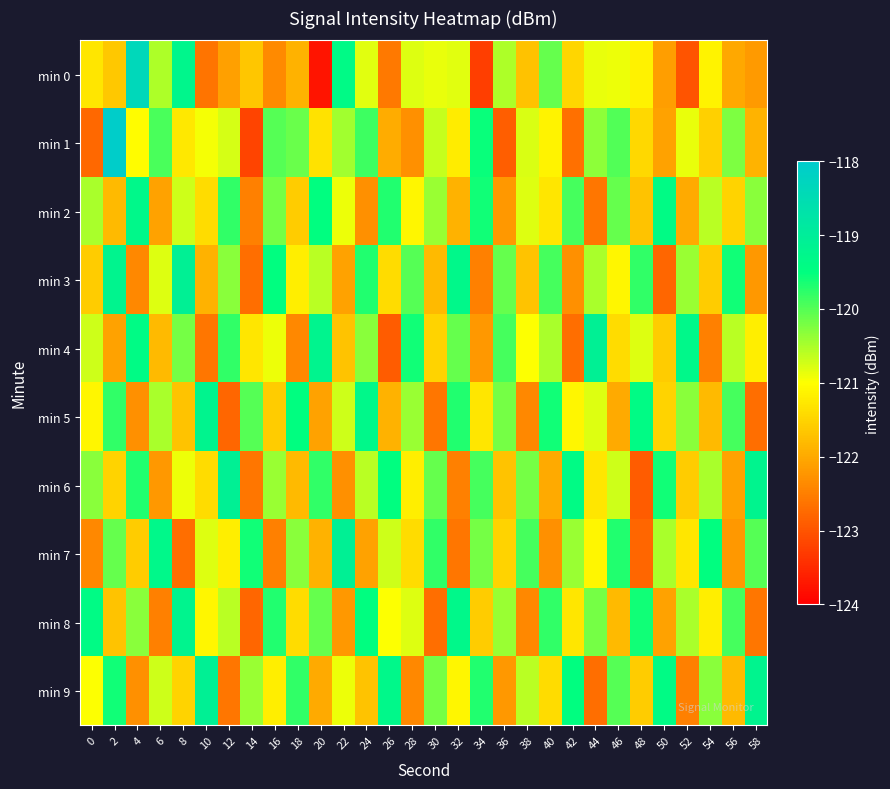

Reading right to left, what are all the values shown in this chart?

min 0: 58=-122.2	56=-122.0	54=-121.1	52=-123.0	50=-122.1	48=-121.2	46=-120.9	44=-120.9	42=-121.5	40=-120.1	38=-121.7	36=-120.5	34=-123.3	32=-120.8	30=-120.9	28=-120.8	26=-122.6	24=-120.8	22=-119.4	20=-123.8	18=-121.9	16=-122.4	14=-121.7	12=-122.1	10=-122.6	8=-119.3	6=-120.5	4=-118.4	2=-121.7	0=-121.3
min 1: 58=-121.9	56=-120.2	54=-121.6	52=-120.9	50=-122.1	48=-121.5	46=-120.0	44=-120.3	42=-122.7	40=-121.1	38=-120.8	36=-122.9	34=-119.6	32=-121.2	30=-120.7	28=-122.3	26=-122.0	24=-119.9	22=-120.5	20=-121.3	18=-120.1	16=-120.0	14=-123.2	12=-120.8	10=-120.9	8=-121.3	6=-119.9	4=-121.0	2=-118.1	0=-122.8
min 2: 58=-120.3	56=-121.5	54=-120.6	52=-122.0	50=-119.4	48=-121.7	46=-120.1	44=-122.6	42=-119.9	40=-121.3	38=-120.8	36=-122.2	34=-119.6	32=-121.9	30=-120.4	28=-121.1	26=-119.7	24=-122.3	22=-120.9	20=-119.5	18=-121.6	16=-120.2	14=-122.5	12=-119.8	10=-121.4	8=-120.7	6=-122.1	4=-119.3	2=-121.8	0=-120.5
min 3: 58=-122.2	56=-119.6	54=-121.6	52=-120.4	50=-122.8	48=-119.8	46=-121.1	44=-120.5	42=-122.3	40=-119.9	38=-121.7	36=-120.1	34=-122.5	32=-119.3	30=-121.8	28=-120.0	26=-121.4	24=-119.7	22=-122.1	20=-120.6	18=-121.2	16=-119.5	14=-122.7	12=-120.3	10=-121.9	8=-119.1	6=-120.8	4=-122.4	2=-119.2	0=-121.6
min 4: 58=-121.2	56=-120.6	54=-122.5	52=-119.3	50=-121.6	48=-120.8	46=-121.4	44=-119.1	42=-122.7	40=-120.5	38=-121.0	36=-119.9	34=-122.2	32=-120.1	30=-121.5	28=-119.6	26=-122.9	24=-120.3	22=-121.7	20=-119.2	18=-122.4	16=-120.9	14=-121.3	12=-119.8	10=-122.6	8=-120.2	6=-121.8	4=-119.4	2=-122.1	0=-120.7
min 5: 58=-122.7	56=-119.9	54=-121.8	52=-120.3	50=-121.5	48=-119.4	46=-122.0	44=-120.8	42=-121.1	40=-119.6	38=-122.4	36=-120.2	34=-121.3	32=-119.7	30=-122.6	28=-120.4	26=-121.9	24=-119.3	22=-120.7	20=-122.1	18=-119.5	16=-121.6	14=-120.0	12=-122.8	10=-119.2	8=-121.7	6=-120.5	4=-122.3	2=-119.8	0=-121.1
min 6: 58=-119.2	56=-122.1	54=-120.5	52=-121.6	50=-119.6	48=-122.9	46=-120.7	44=-121.3	42=-119.4	40=-122.0	38=-120.2	36=-121.7	34=-119.9	32=-122.5	30=-120.1	28=-121.2	26=-119.5	24=-120.6	22=-122.3	20=-119.8	18=-121.8	16=-120.4	14=-122.6	12=-119.1	10=-121.4	8=-120.9	6=-122.2	4=-119.7	2=-121.5	0=-120.3
min 7: 58=-120.0	56=-122.2	54=-119.5	52=-121.3	50=-120.5	48=-122.8	46=-119.7	44=-121.1	42=-120.4	40=-122.3	38=-119.9	36=-121.5	34=-120.2	32=-122.6	30=-119.8	28=-121.4	26=-120.7	24=-122.1	22=-119.1	20=-121.9	18=-120.3	16=-122.5	14=-119.6	12=-121.2	10=-120.8	8=-122.7	6=-119.3	4=-121.6	2=-120.1	0=-122.4
min 8: 58=-122.6	56=-119.9	54=-121.2	52=-120.5	50=-122.1	48=-119.6	46=-121.8	44=-120.2	42=-121.3	40=-119.8	38=-122.4	36=-120.4	34=-121.6	32=-119.3	30=-122.7	28=-120.8	26=-121.0	24=-119.5	22=-122.2	20=-120.1	18=-121.4	16=-119.7	14=-122.8	12=-120.6	10=-121.1	8=-119.2	6=-122.5	4=-120.3	2=-121.7	0=-119.4
min 9: 58=-119.2	56=-121.8	54=-120.3	52=-122.5	50=-119.4	48=-121.6	46=-120.0	44=-122.7	42=-119.5	40=-121.4	38=-120.6	36=-122.2	34=-119.7	32=-121.1	30=-120.2	28=-122.4	26=-119.3	24=-121.7	22=-120.9	20=-122.0	18=-119.8	16=-121.2	14=-120.4	12=-122.6	10=-119.1	8=-121.5	6=-120.7	4=-122.3	2=-119.6	0=-121.0